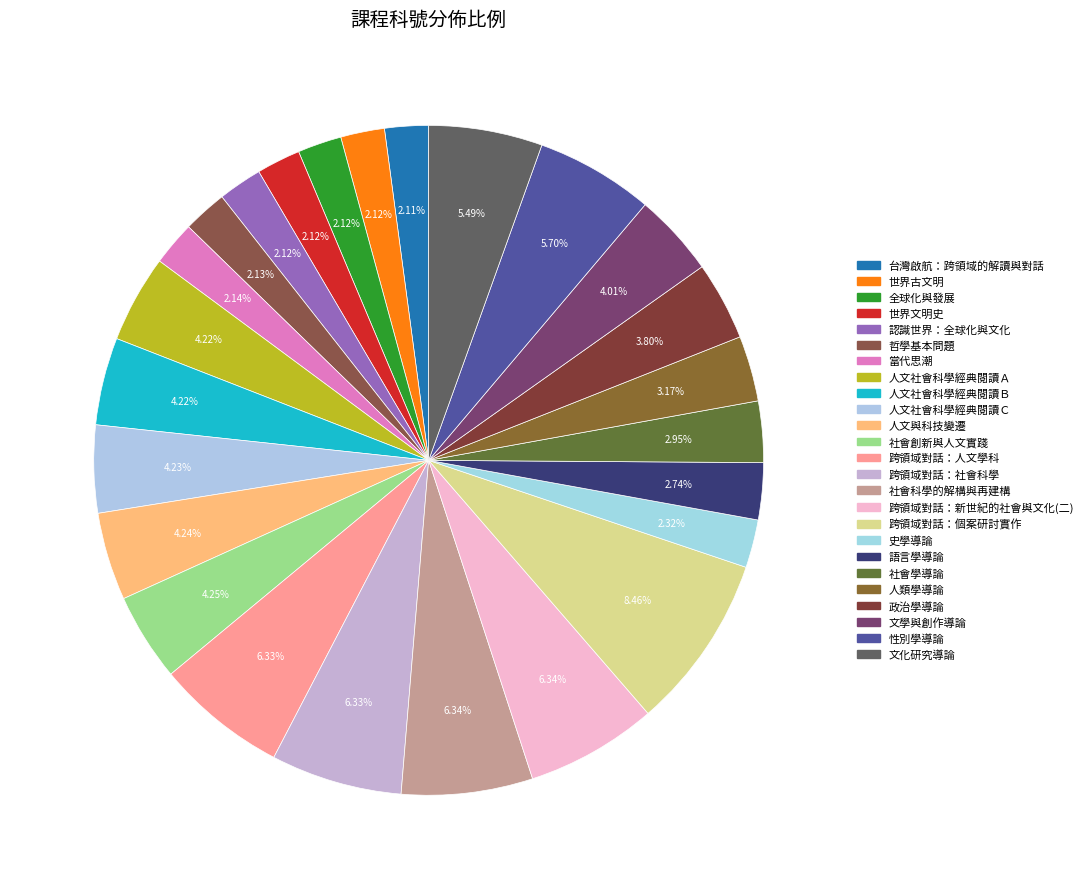

Rank the categories by value from lowest to highest.

台灣啟航：跨領域的解讀與對話, 世界古文明, 全球化與發展, 世界文明史, 認識世界：全球化與文化, 哲學基本問題, 當代思潮, 史學導論, 語言學導論, 社會學導論, 人類學導論, 政治學導論, 文學與創作導論, 人文社會科學經典閱讀Ａ, 人文社會科學經典閱讀Ｂ, 人文社會科學經典閱讀Ｃ, 人文與科技變遷, 社會創新與人文實踐, 文化研究導論, 性別學導論, 跨領域對話：人文學科, 跨領域對話：社會科學, 社會科學的解構與再建構, 跨領域對話：新世紀的社會與文化(二), 跨領域對話：個案研討實作